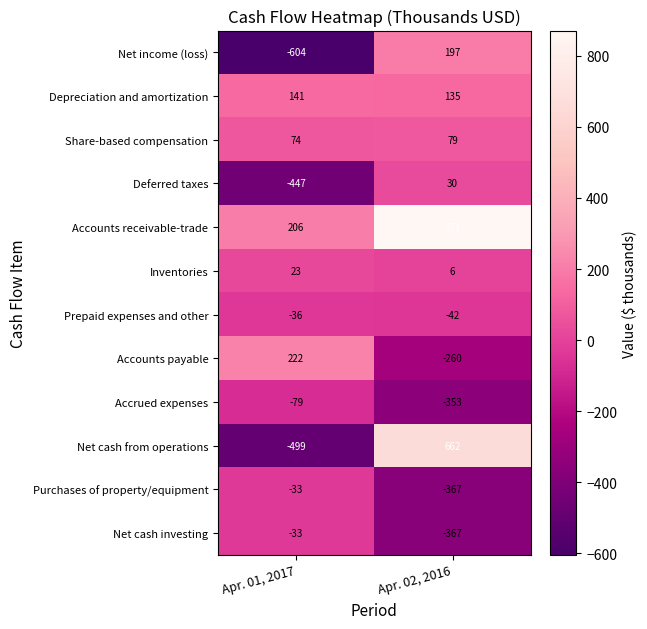

Reading left to right, list all the values displayed in this chart.

Net income (loss): -604	197
Depreciation and amortization: 141	135
Share-based compensation: 74	79
Deferred taxes: -447	30
Accounts receivable-trade: 206	871
Inventories: 23	6
Prepaid expenses and other: -36	-42
Accounts payable: 222	-260
Accrued expenses: -79	-353
Net cash from operations: -499	662
Purchases of property/equipment: -33	-367
Net cash investing: -33	-367